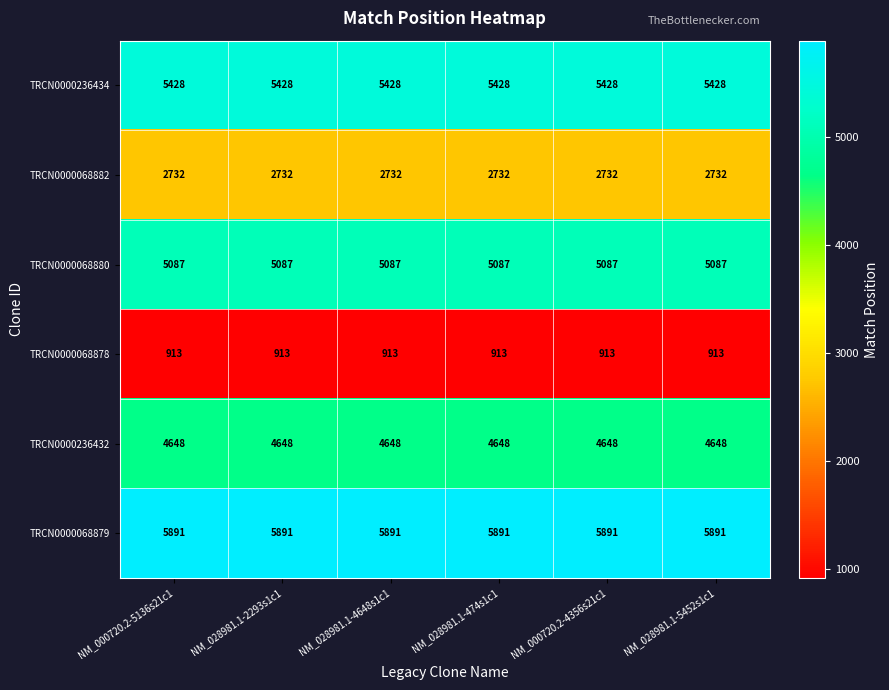

What is the smallest value displayed?

913